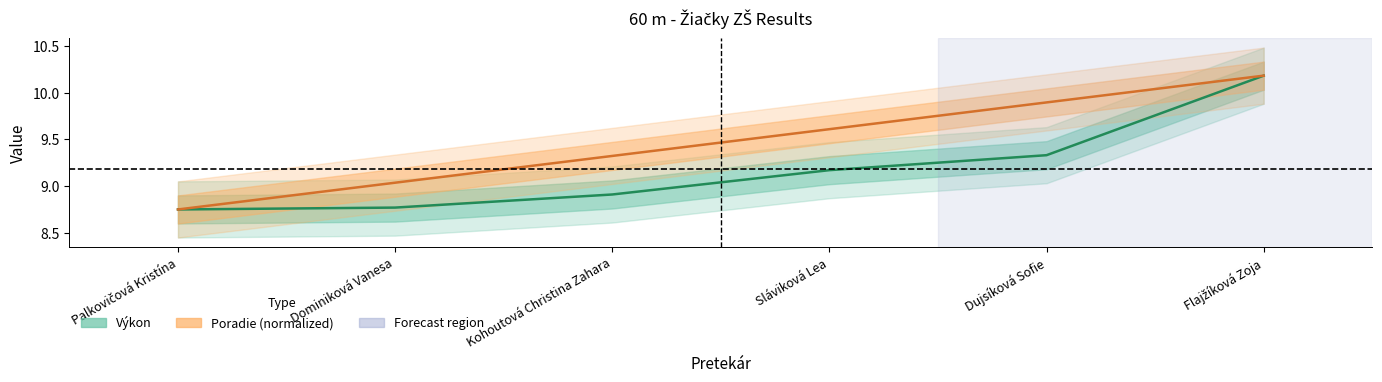

What are all the series names shown in the legend?

Výkon, Poradie (normalized)